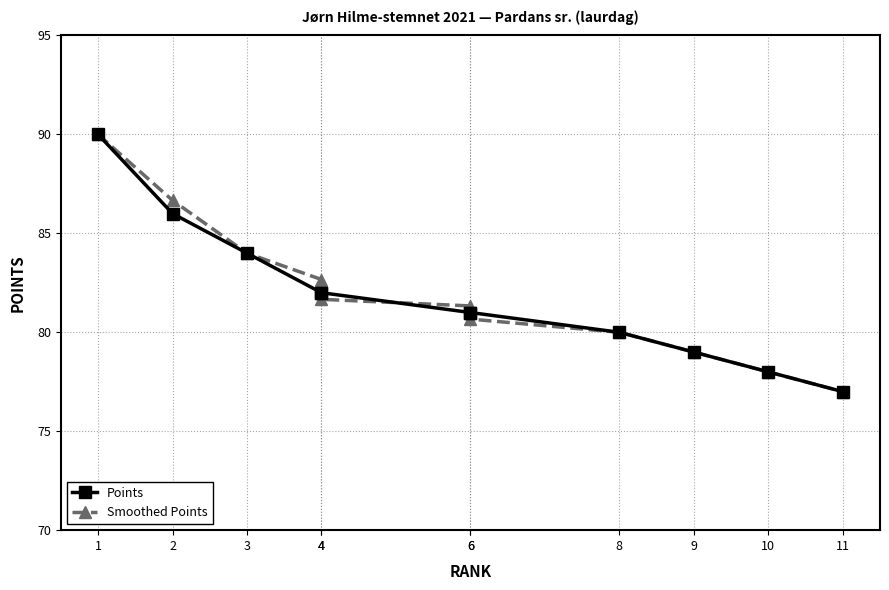

True or false: Points and Smoothed Points cross at least once.

True